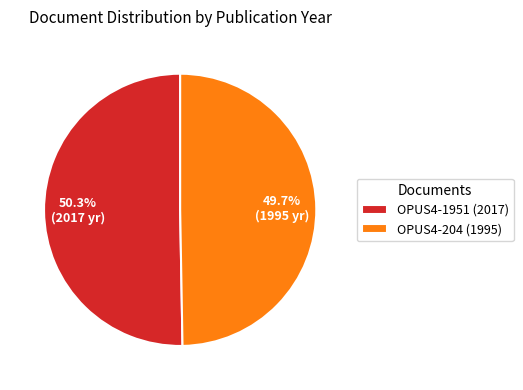

Is it true that OPUS4-1951 is 50% of the pie?

True